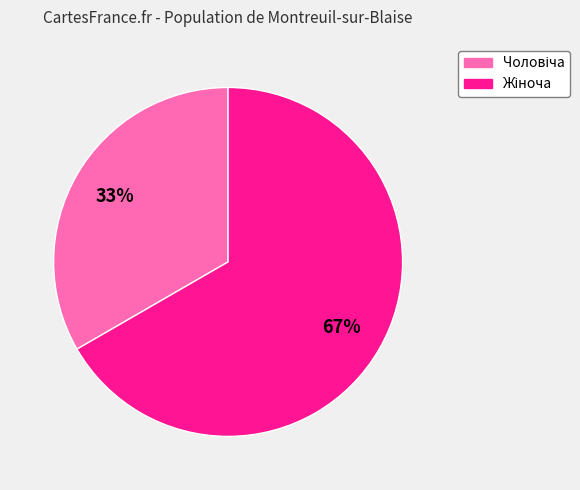

To the nearest percent, what is the average slice percentage?

50%